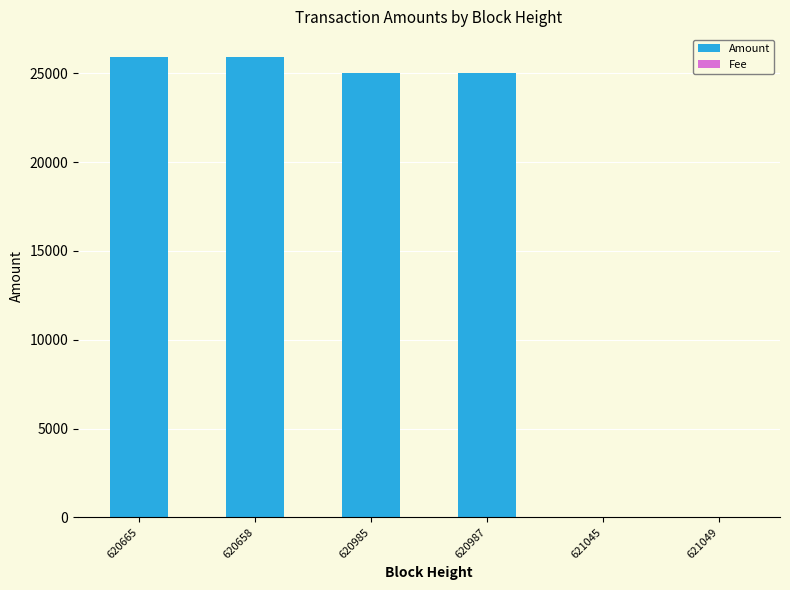

The value of Amount at 620985 is 24998.0. True or false?

True